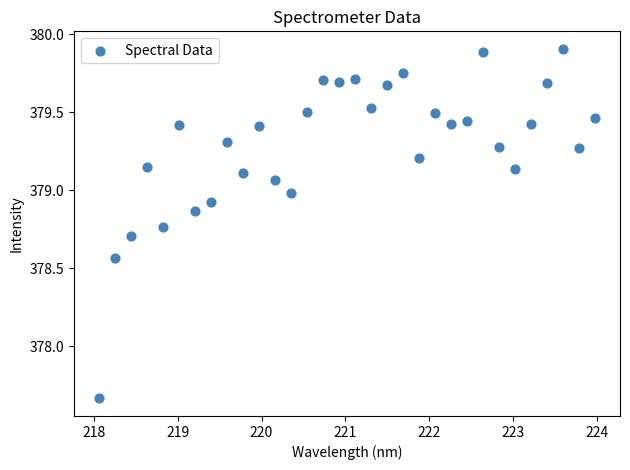

What is the range of Y values (max minus min)?

2.2